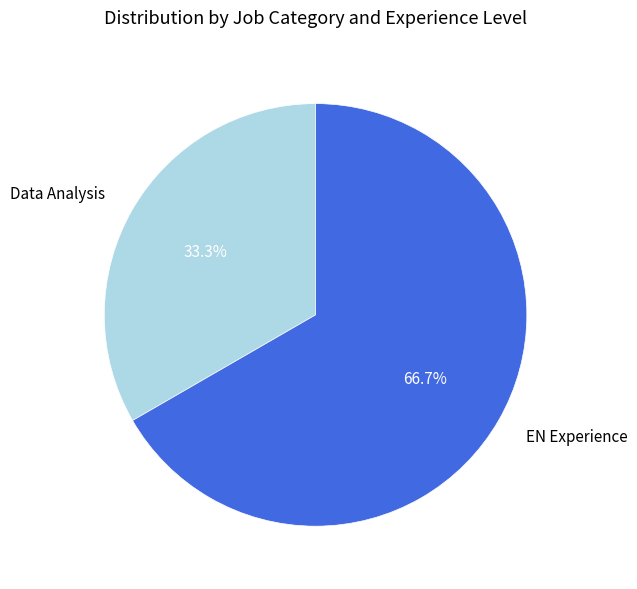

Which category has the smallest portion of the pie?

Data Analysis